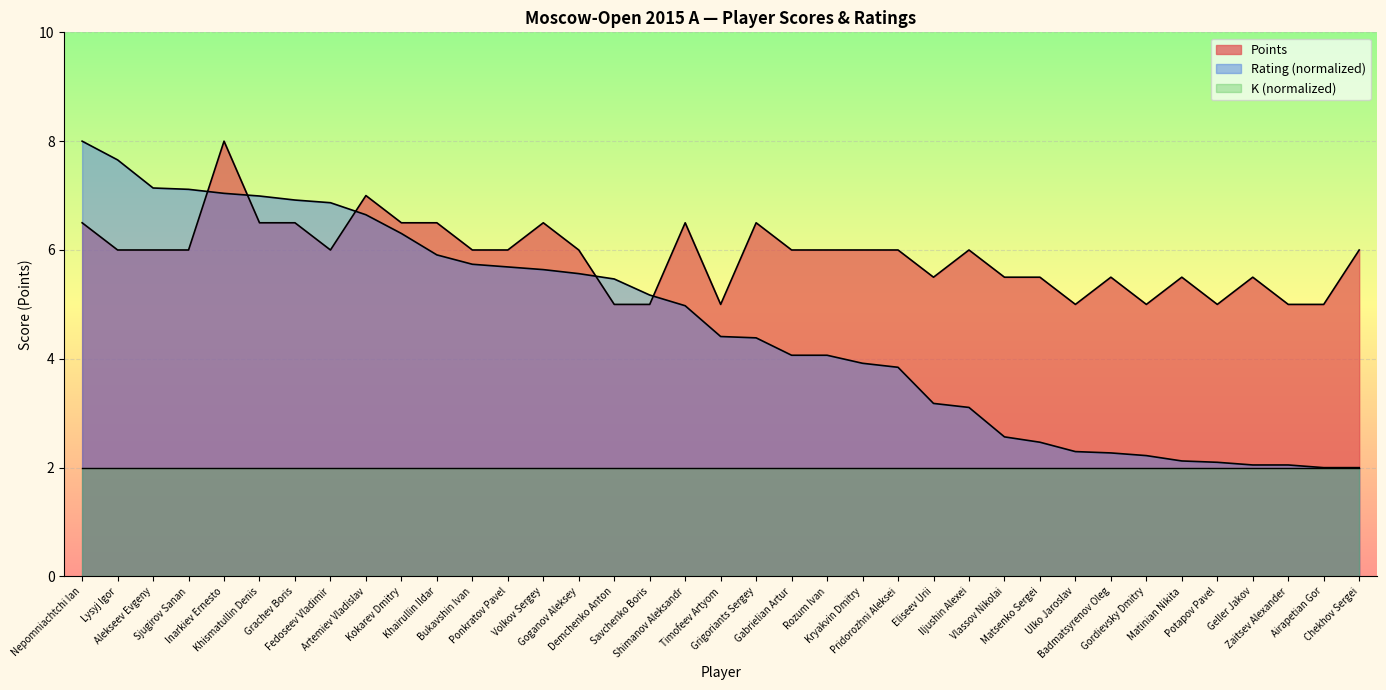

Does the chart display data point markers on the line(s)?

No